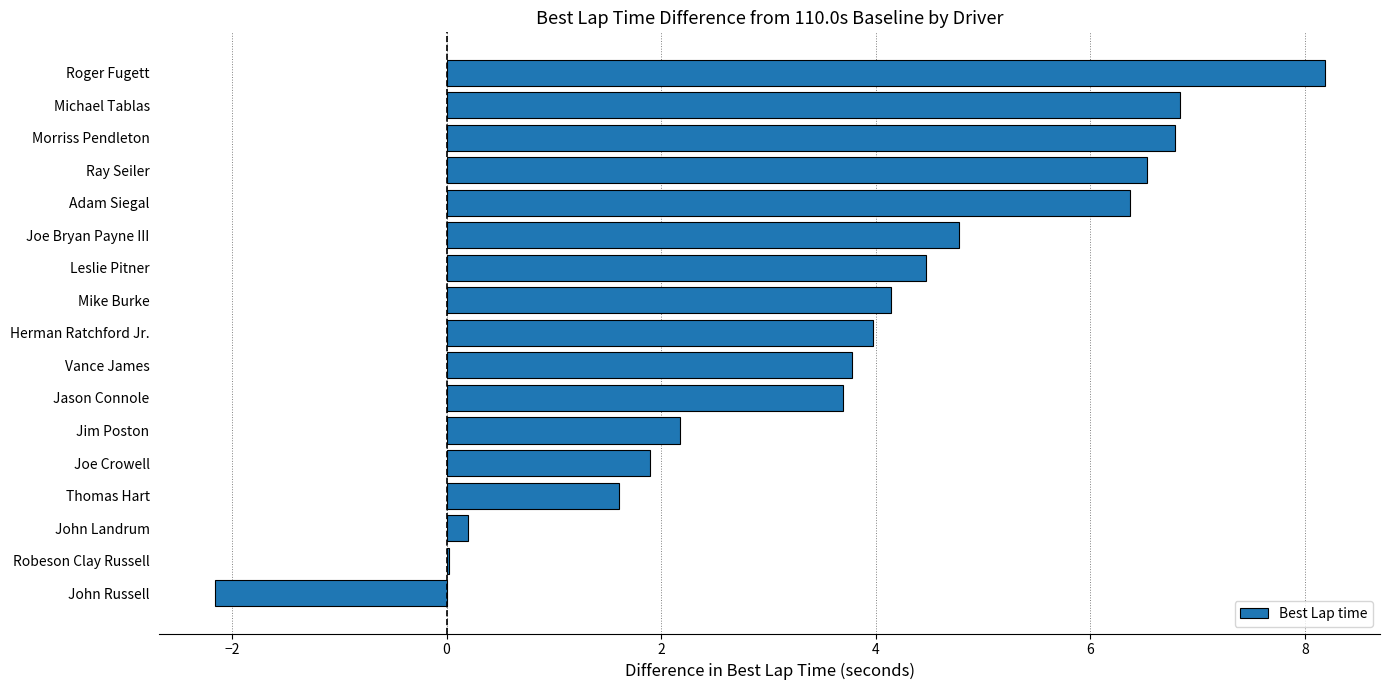

What is the change in value from Joe Bryan Payne III to Ray Seiler?

+1.8